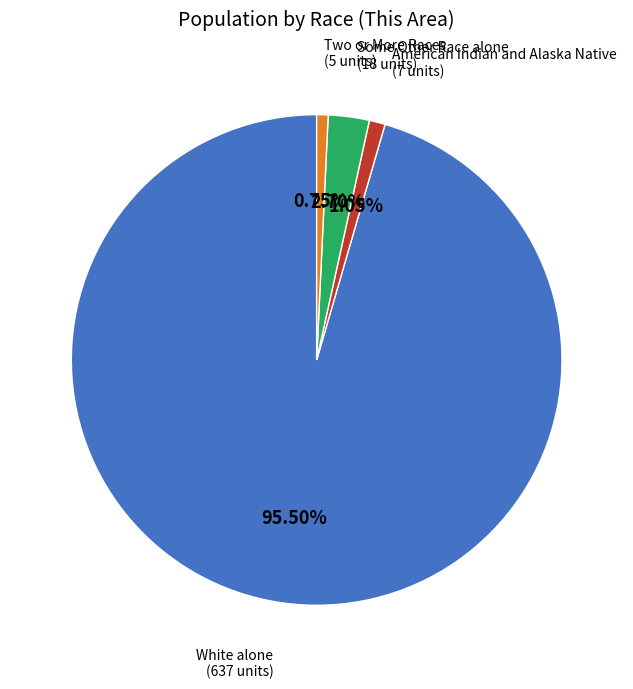

To the nearest percent, what is the difference between the largest and smallest slice percentages?

95%